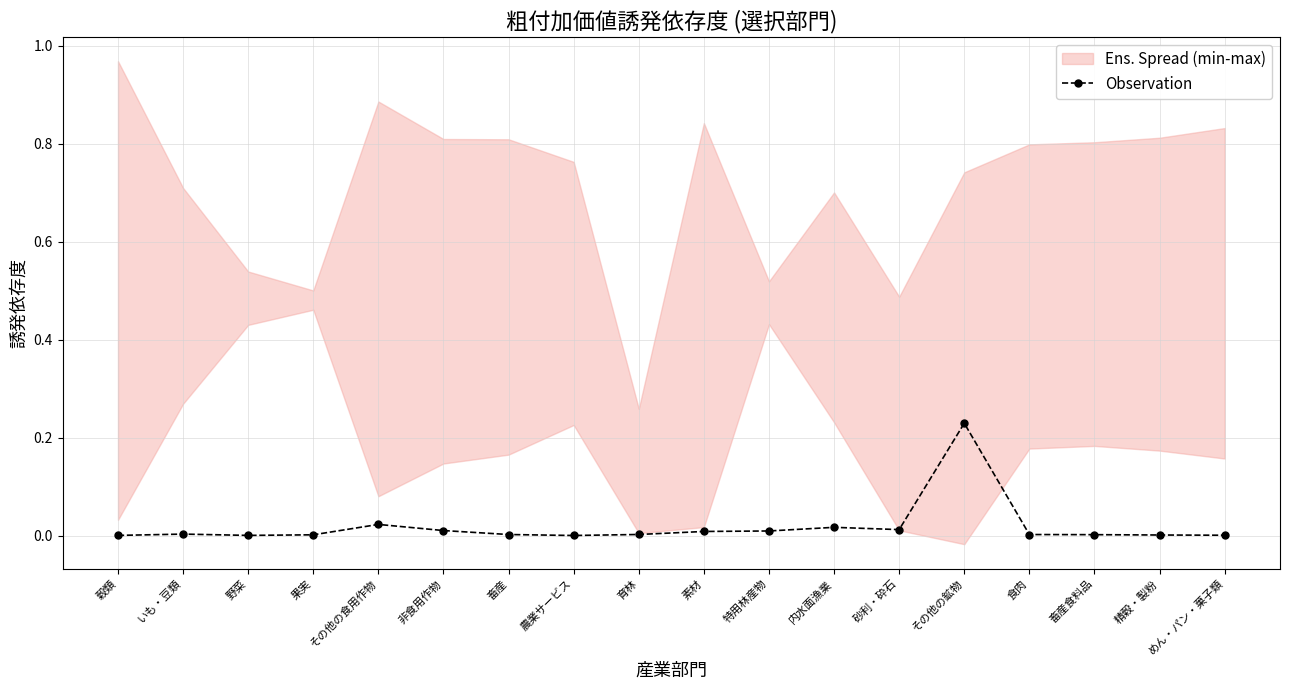

Rank the categories by value from highest to lowest.

その他の鉱物, その他の食用作物, 内水面漁業, 砂利・砕石, 非食用作物, 特用林産物, 素材, いも・豆類, 育林, 畜産, 食肉, 畜産食料品, 果実, 精穀・製粉, めん・パン・菓子類, 野菜, 穀類, 農業サービス